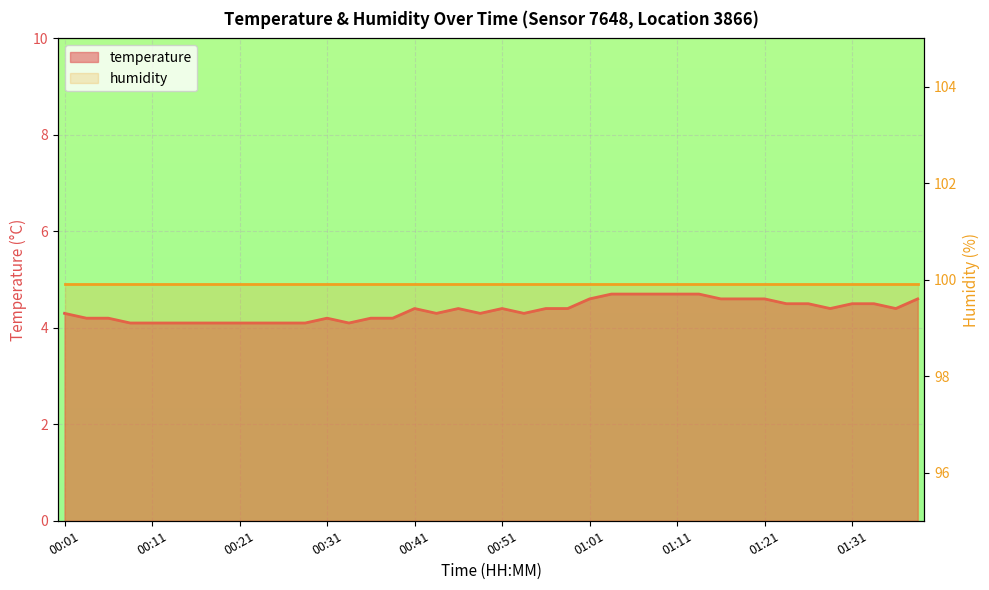

What is the maximum value shown in the chart?

4.7